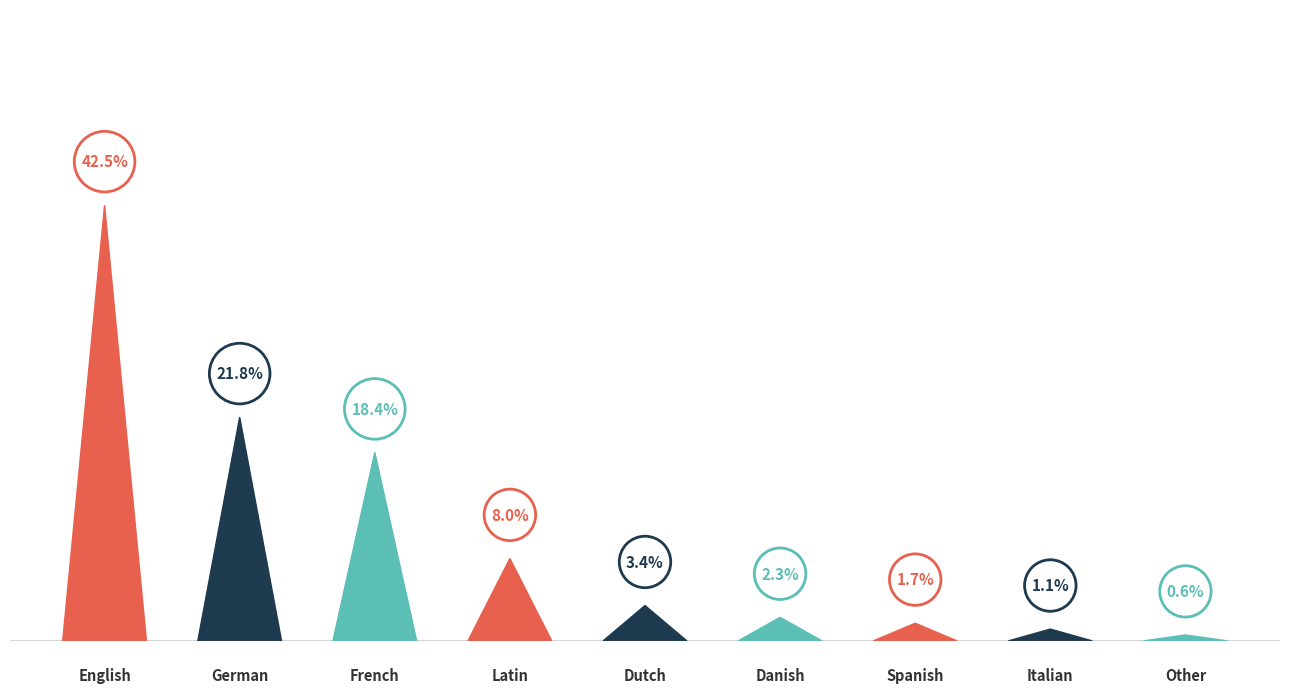

What is the lowest value of the Journal series?

1